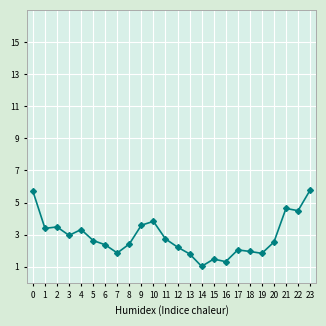

Is it true that the value at 11 is 2.7?

True